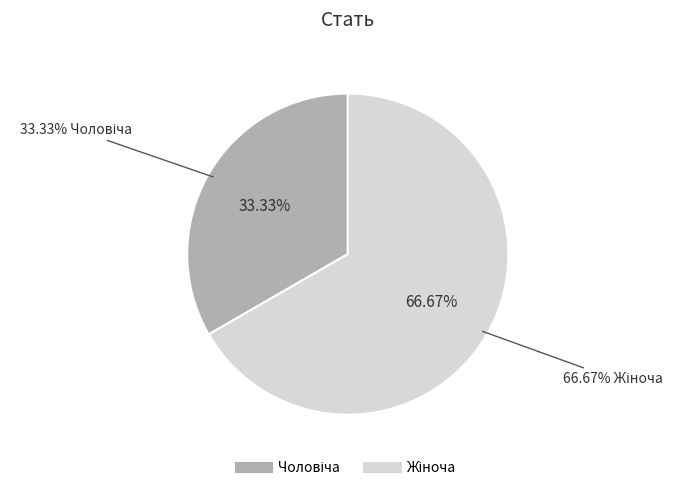

To the nearest percent, what is the average slice percentage?

50%